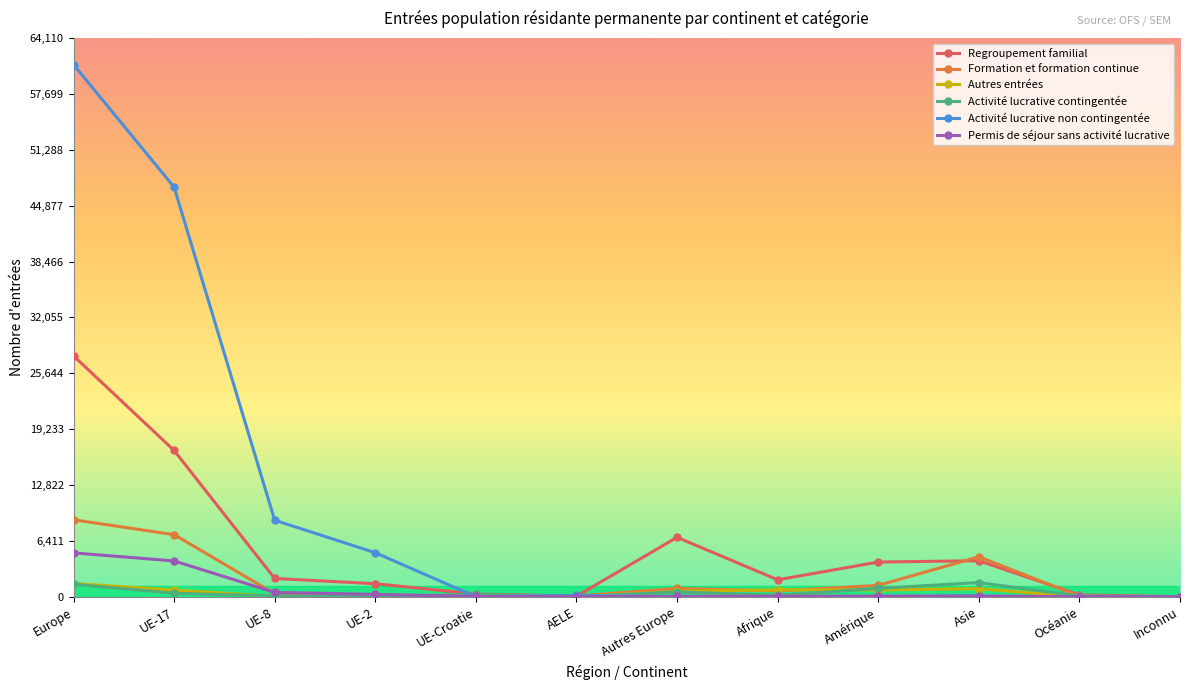

Where is Activité lucrative non contingentée nearest to the value 30529?

UE-17